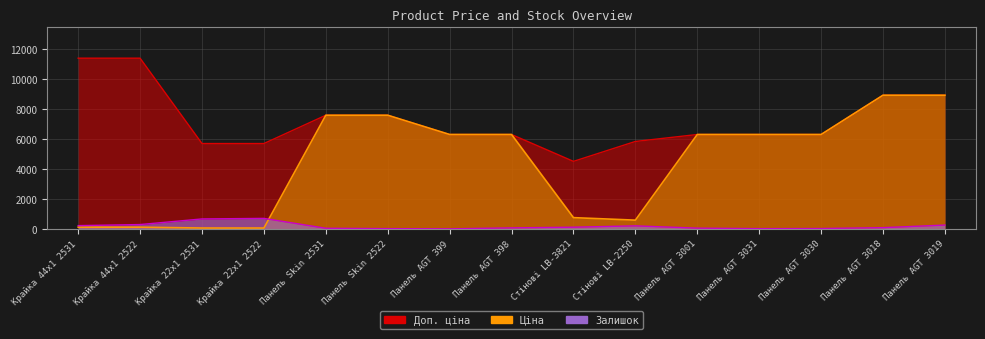

At Крайка 22x1 2522, list the series in order from largest to smallest.

Доп. ціна, Залишок, Ціна